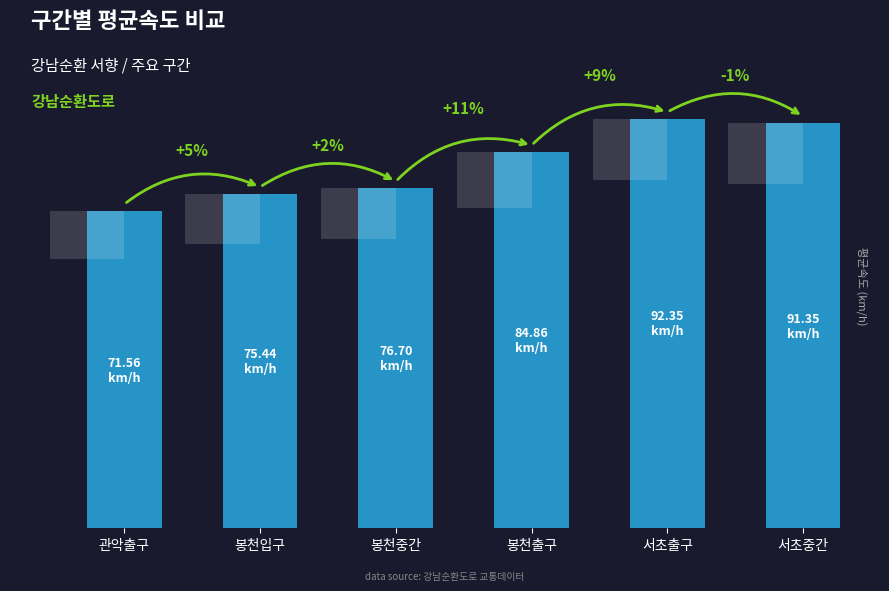

Reading left to right, what are all the values shown in this chart?

관악출구=71.6	봉천입구=75.4	봉천중간=76.7	봉천출구=84.9	서초출구=92.3	서초중간=91.3